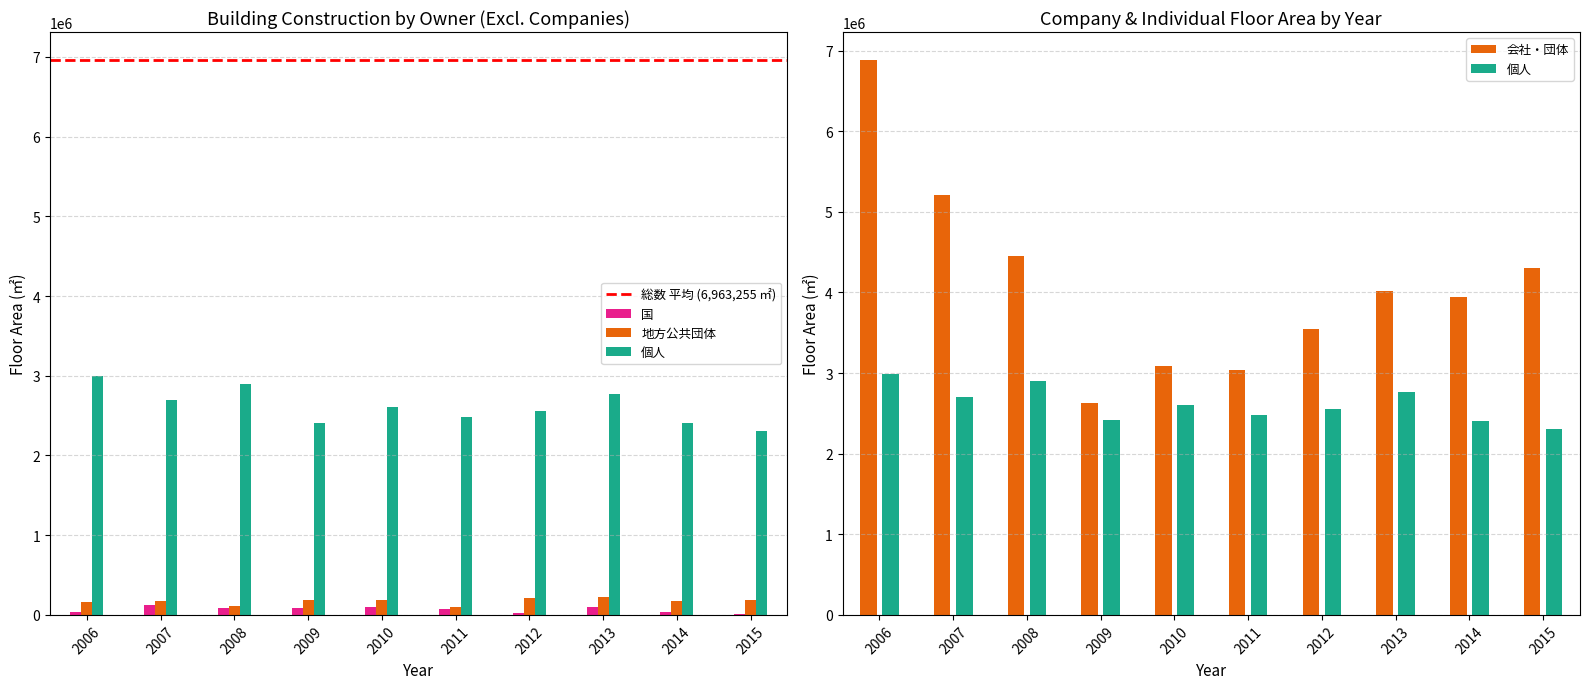

What is the difference between the second highest and second lowest values in the 国_床面積 series?

78137